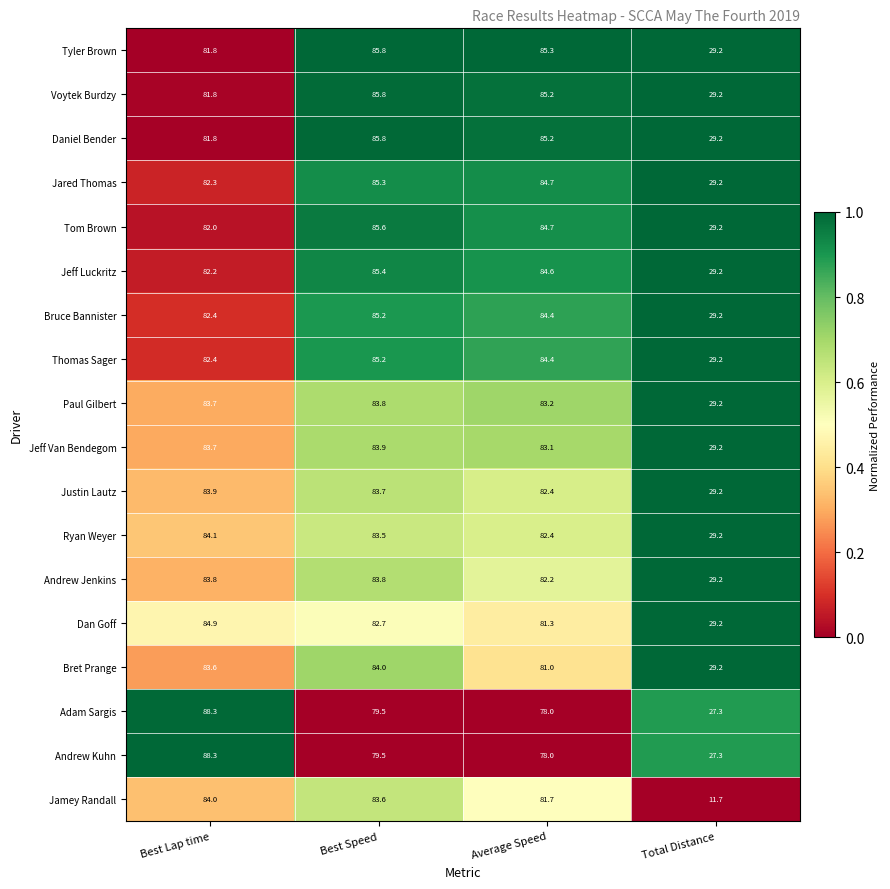

How many series are shown in this chart?

18